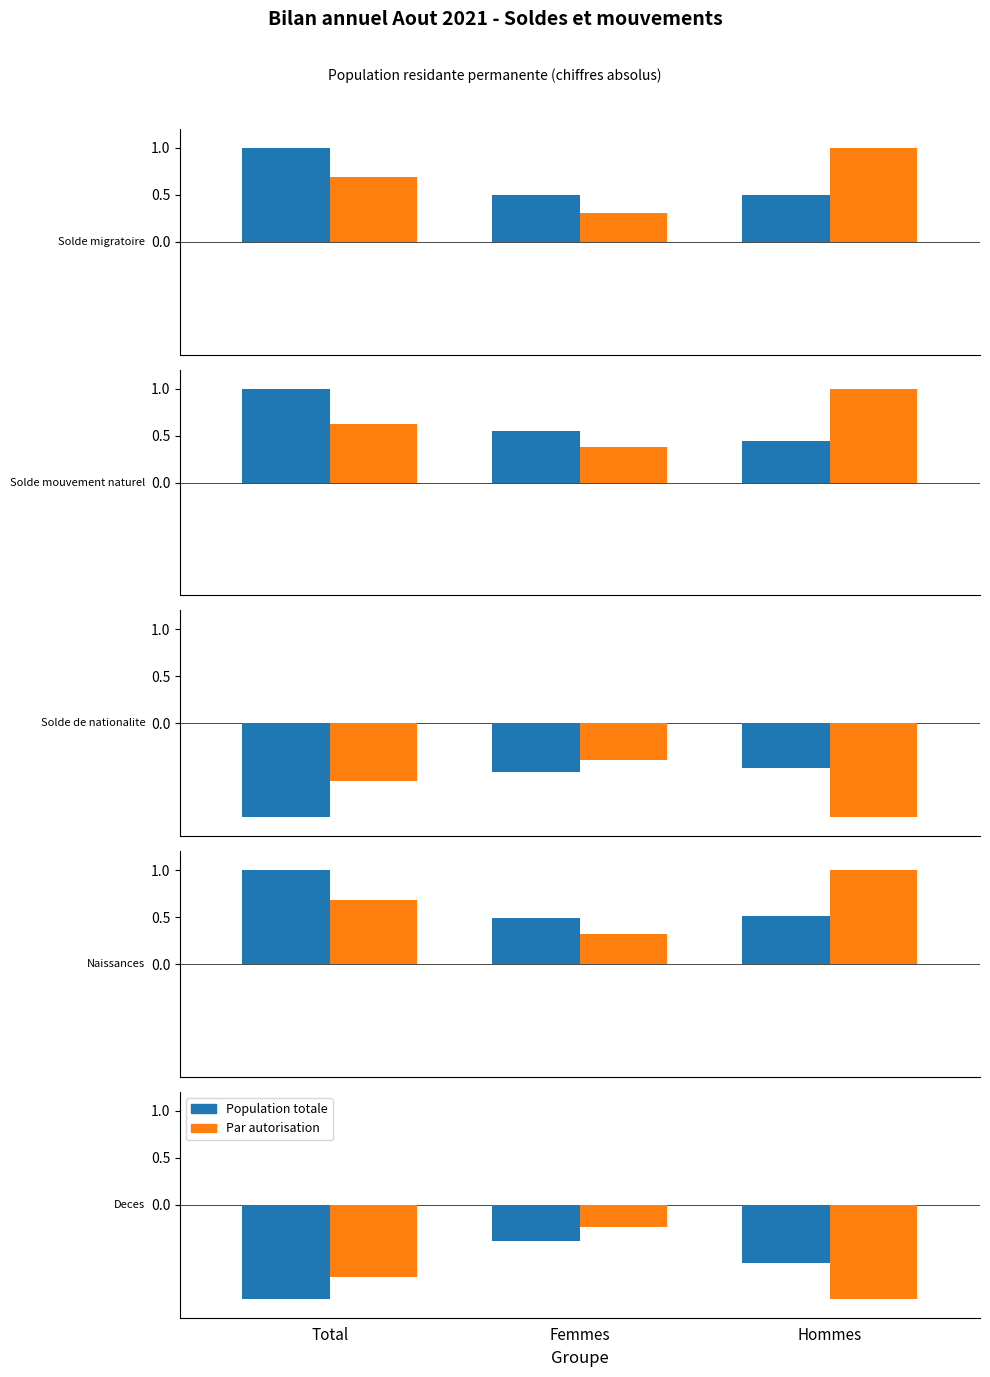

Which series has the largest range (max minus min)?

Par autorisation